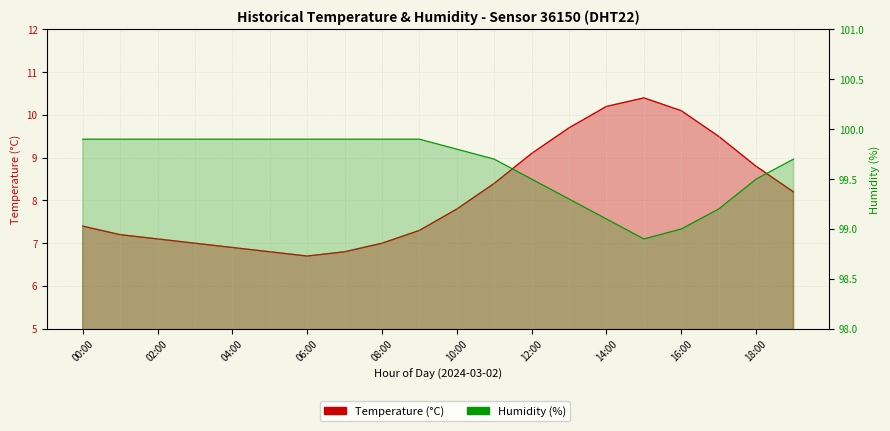

Is the value of temperature at 06:00 greater than the value of humidity at 06:00?

No